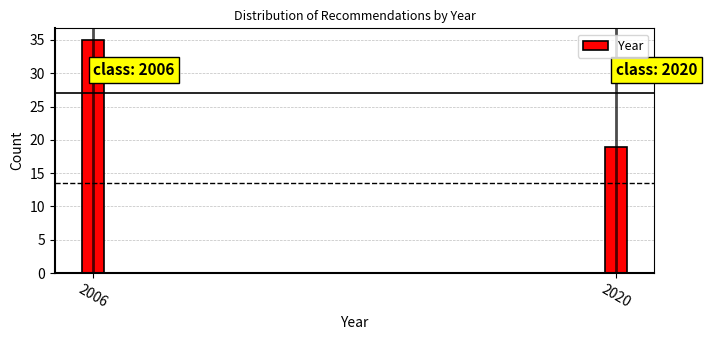

Reading left to right, transcribe all the data shown in this chart.

2006=35	2020=19